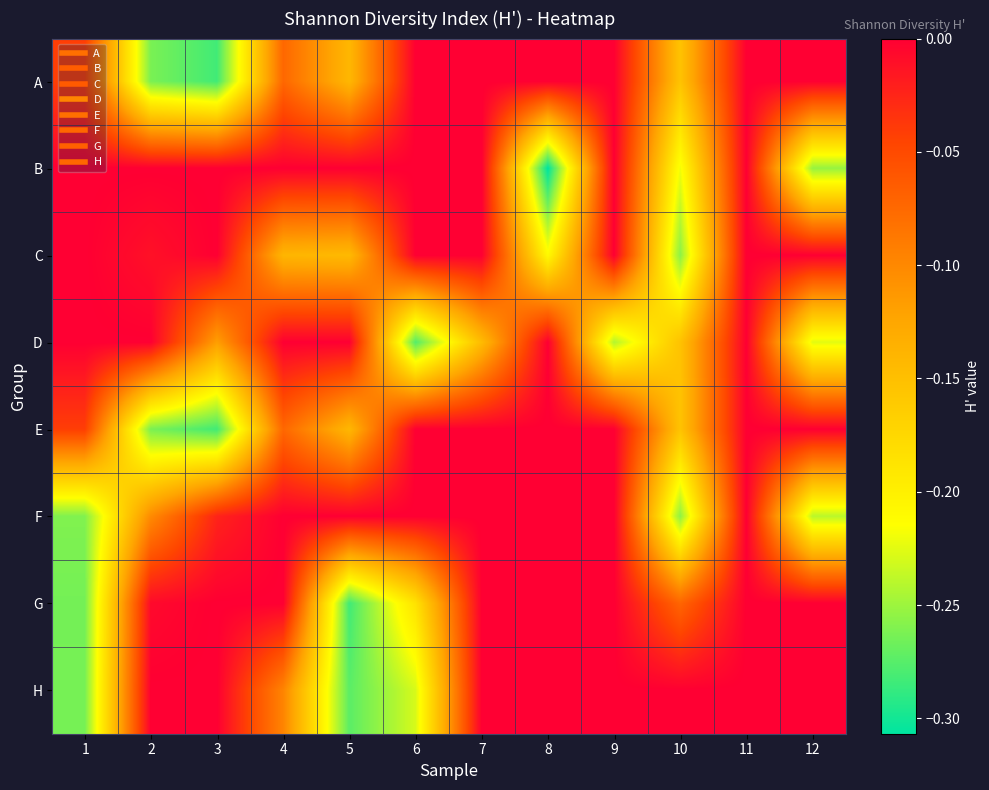

Reading right to left, extract all data points from this chart.

A: 12=0.0	11=0.0	10=-0.2	9=0.0	8=0.0	7=0.0	6=0.0	5=-0.1	4=-0.1	3=-0.3	2=-0.3	1=-0.0
B: 12=-0.3	11=0.0	10=-0.2	9=0.0	8=-0.3	7=0.0	6=0.0	5=0.0	4=0.0	3=0.0	2=0.0	1=0.0
C: 12=0.0	11=0.0	10=-0.3	9=0.0	8=-0.2	7=0.0	6=0.0	5=-0.1	4=-0.1	3=0.0	2=-0.0	1=0.0
D: 12=-0.2	11=0.0	10=-0.2	9=-0.2	8=0.0	7=-0.1	6=-0.3	5=0.0	4=0.0	3=-0.1	2=0.0	1=0.0
E: 12=0.0	11=0.0	10=-0.2	9=0.0	8=0.0	7=0.0	6=0.0	5=-0.1	4=-0.1	3=-0.3	2=-0.3	1=-0.0
F: 12=-0.2	11=0.0	10=-0.3	9=0.0	8=0.0	7=0.0	6=0.0	5=0.0	4=0.0	3=-0.0	2=-0.1	1=-0.3
G: 12=0.0	11=0.0	10=-0.1	9=0.0	8=0.0	7=0.0	6=-0.2	5=-0.3	4=0.0	3=0.0	2=-0.0	1=-0.3
H: 12=0.0	11=0.0	10=0.0	9=0.0	8=0.0	7=0.0	6=-0.2	5=-0.3	4=-0.1	3=0.0	2=0.0	1=-0.3